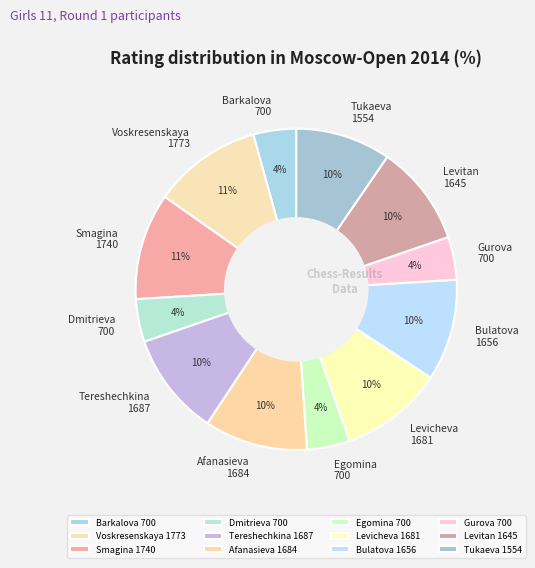

True or false: Egomina 700 accounts for 4% of the total.

True